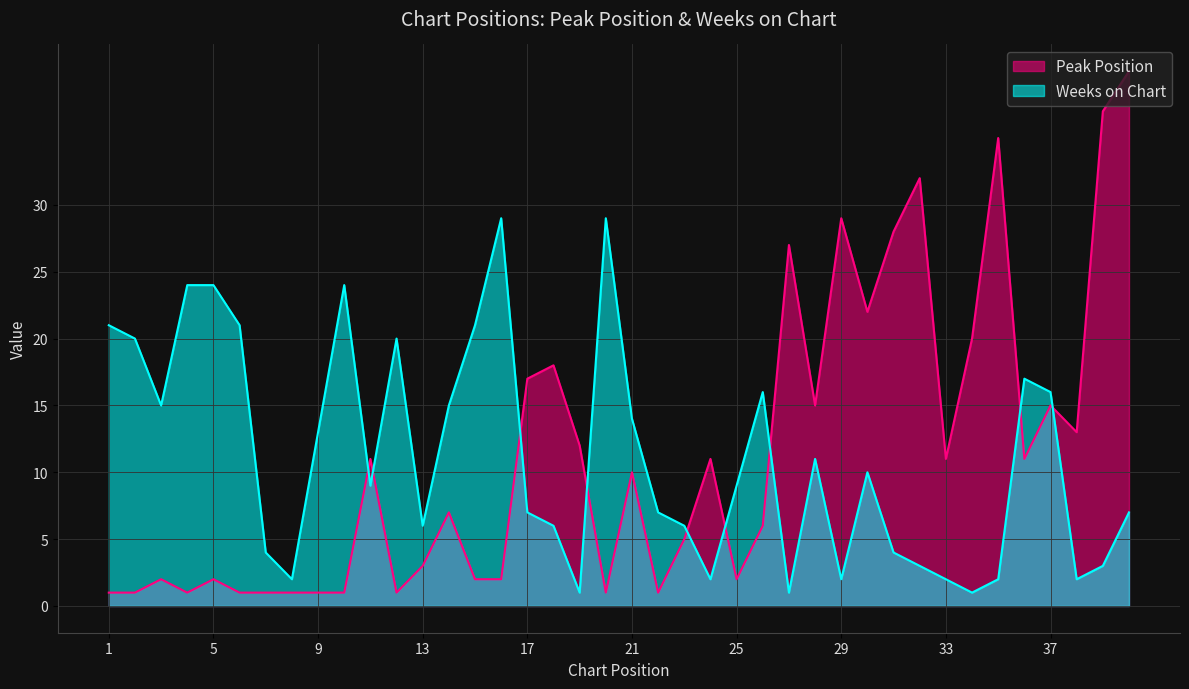

At which category is the sum across all series the highest?

40